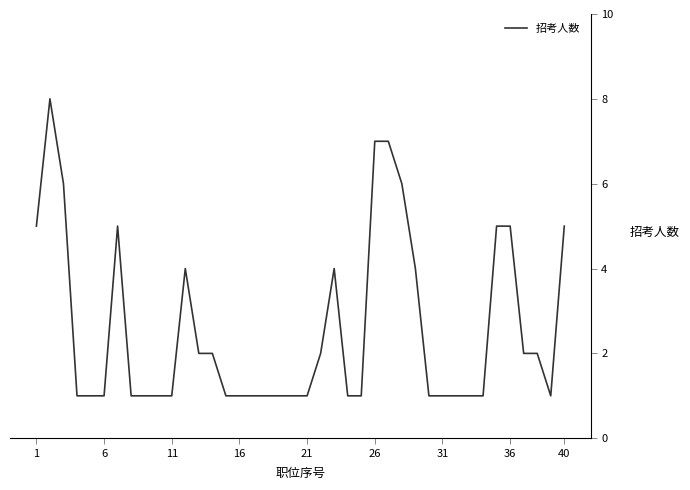

What is the difference between the maximum and minimum values?

7